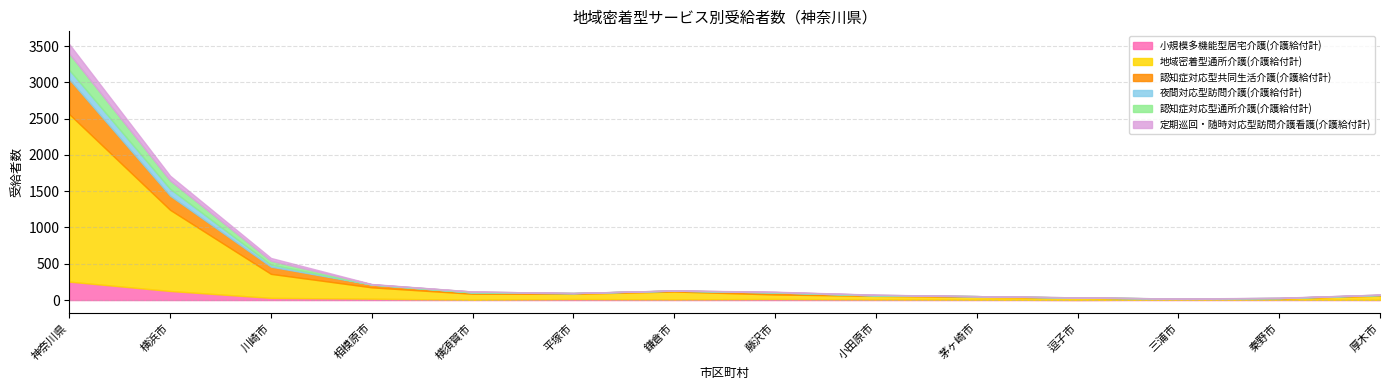

Reading left to right, what are all the values shown in this chart?

小規模多機能型居宅介護(介護給付計): 254	125	30	19	4	14	9	15	8	5	2	5	5	3	3	4	3	2	3	0	4	0	0	1	0	2	1	0	1	0	1	1	0	0
地域密着型通所介護(介護給付計): 2308	1118	331	156	83	72	109	62	50	39	30	13	18	58	38	14	28	22	15	4	3	6	6	9	7	1	1	1	3	1	1	3	2	1
認知症対応型共同生活介護(介護給付計): 480	195	99	39	18	10	12	28	6	10	2	3	4	9	13	2	8	3	1	5	2	0	4	1	1	0	0	0	1	1	0	1	2	0
夜間対応型訪問介護(介護給付計): 128	94	29	0	0	0	0	1	1	0	0	0	1	0	0	2	0	0	0	0	0	0	0	0	0	0	0	0	0	0	0	0	0	0
認知症対応型通所介護(介護給付計): 225	116	53	3	12	1	2	5	7	0	3	0	1	5	3	6	1	0	2	0	0	0	0	2	0	0	0	0	2	0	0	0	2	0
定期巡回・随時対応型訪問介護看護(介護給付計): 131	65	38	4	1	0	1	4	2	0	0	0	3	0	2	3	1	1	0	1	3	0	0	0	0	0	1	0	2	0	0	0	0	0